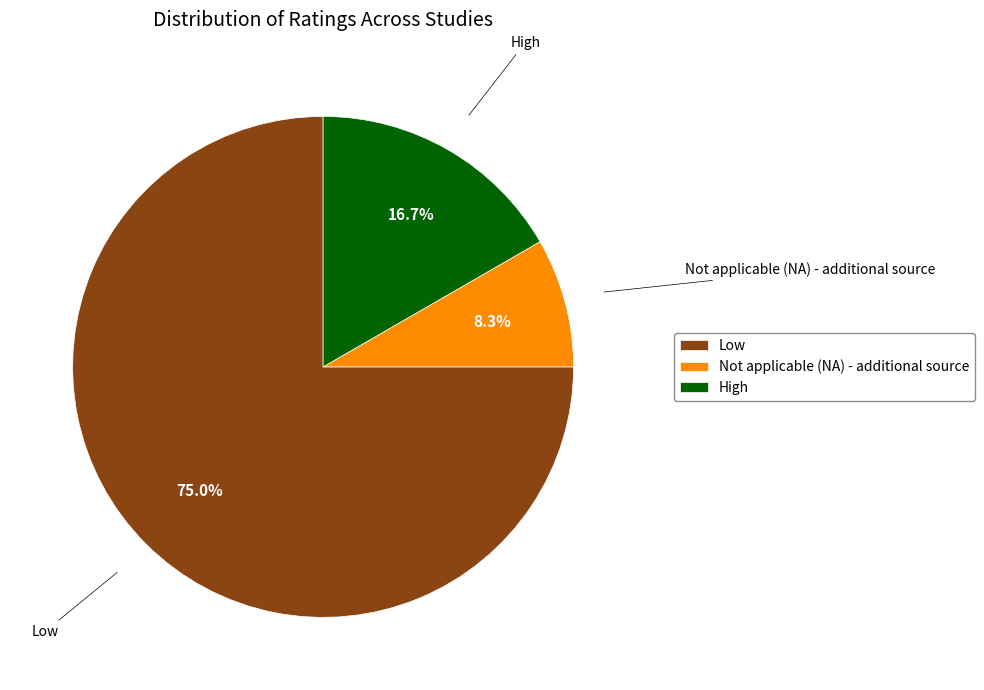

Which has a higher value, High or Low?

Low